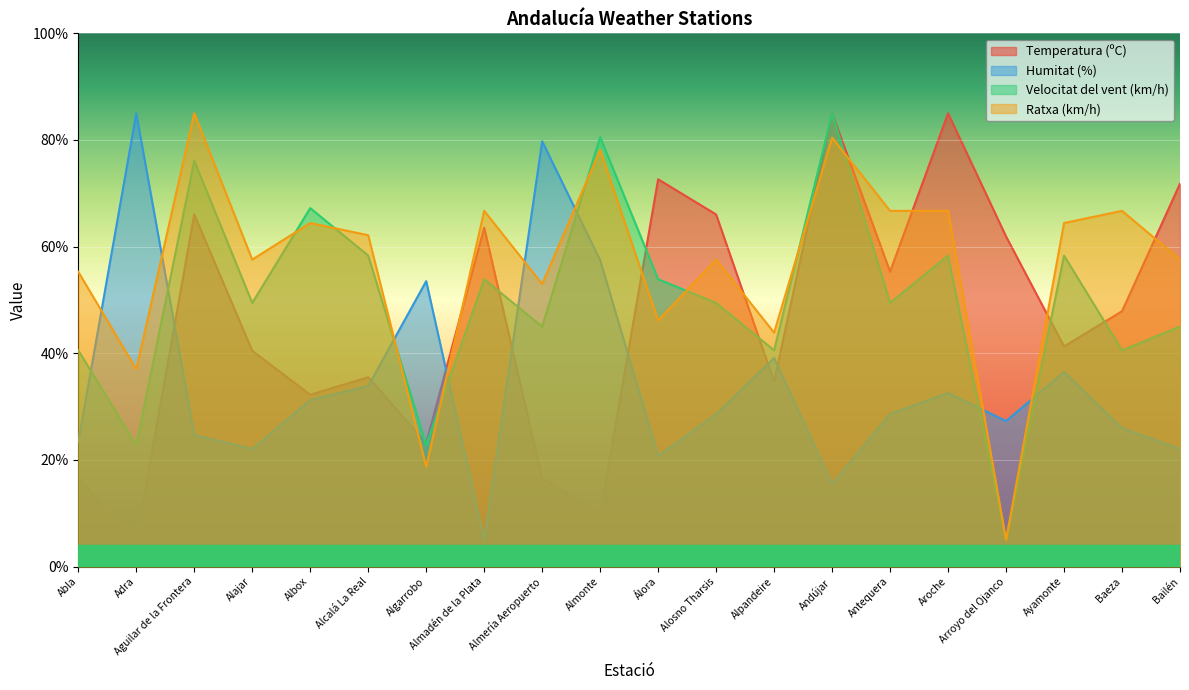

What is the difference between the maximum and second lowest values in the Velocitat del vent (km/h) series?

62.2